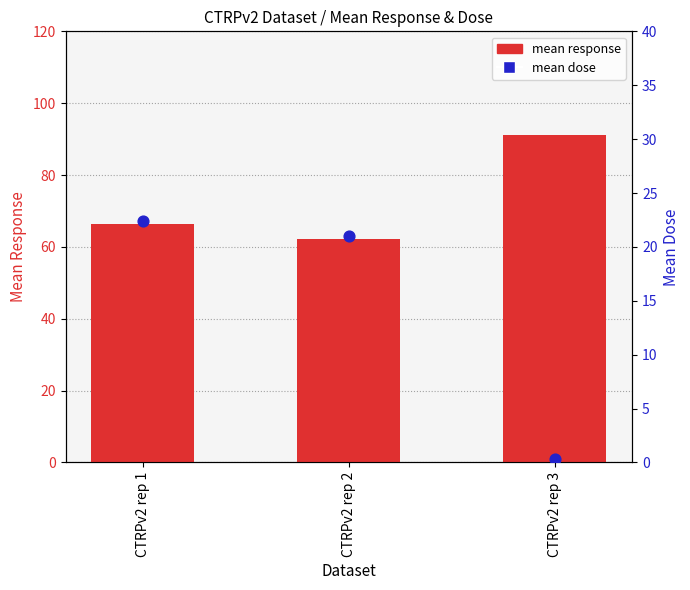

What are all the series names shown in the legend?

mean response, mean dose